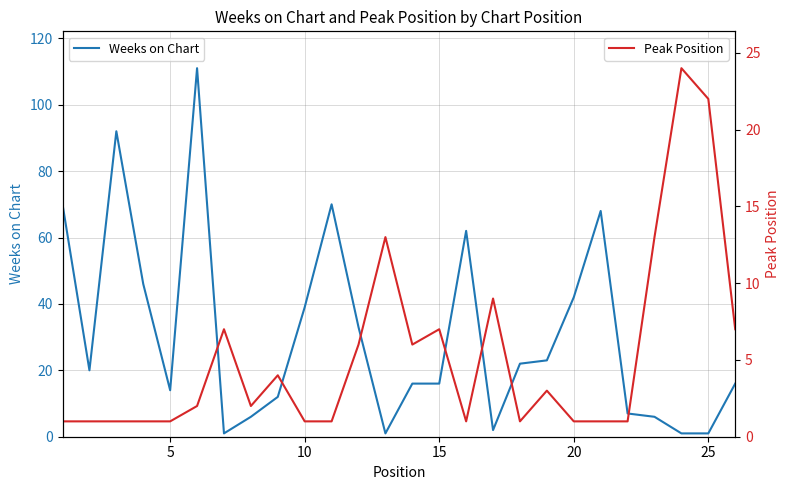

The value of Weeks on Chart at 20 is 69. True or false?

False